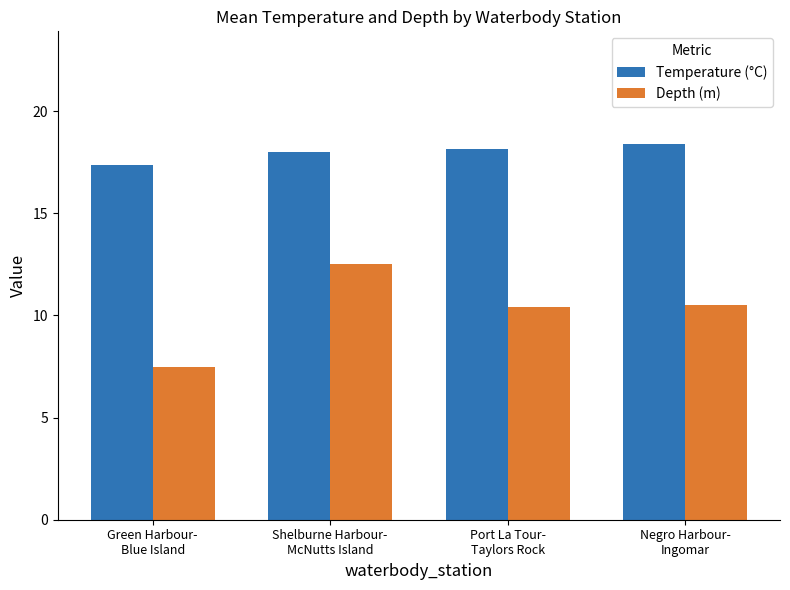

What is the difference between the second highest and minimum values in the Temperature (°C) series?

0.8